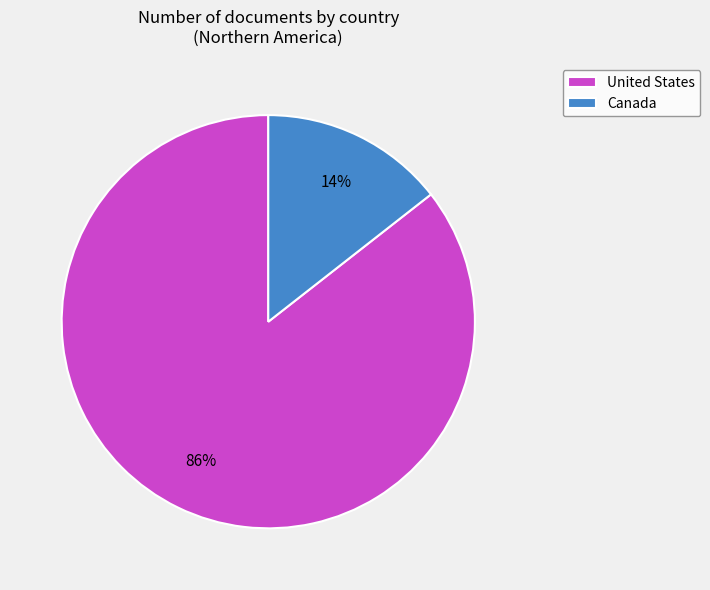

To the nearest percent, what portion does United States represent?

86%